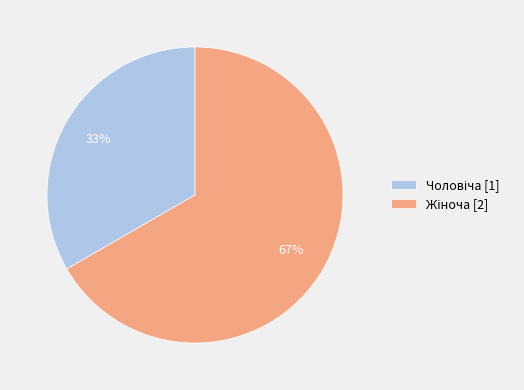

How many slices are in this pie chart?

2